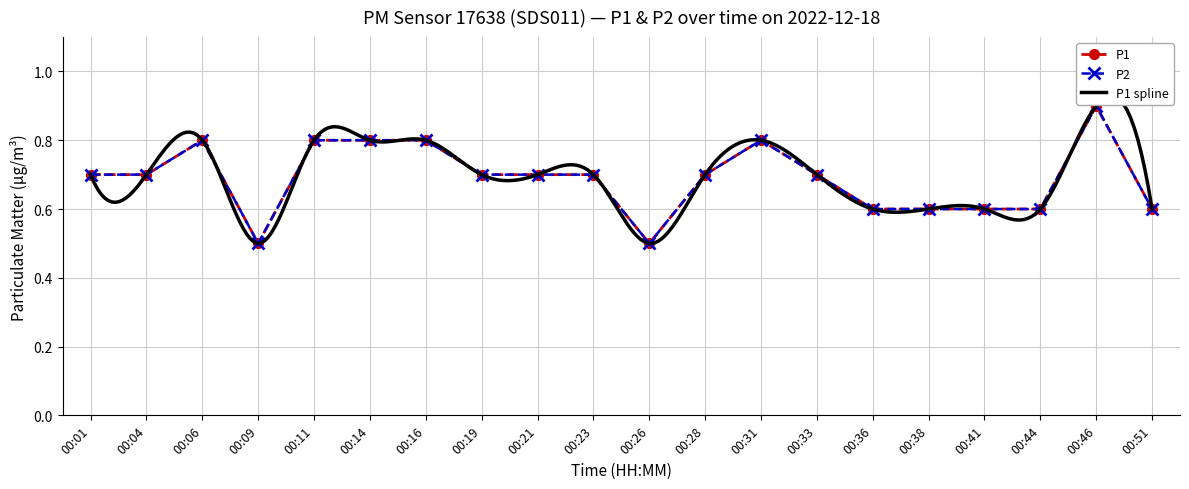

What is the value of the P1 point at the 1st from the left?

0.7